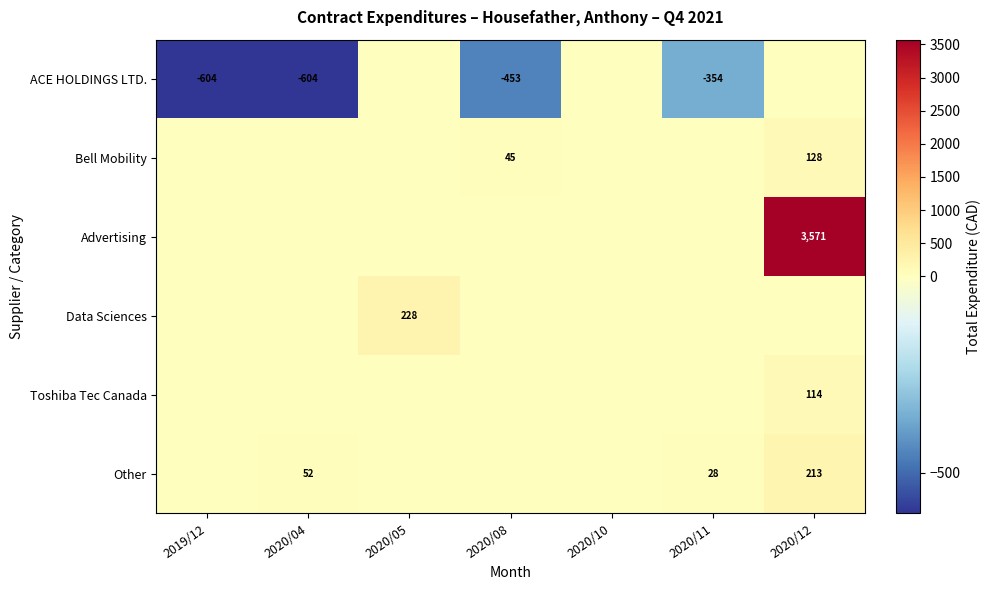

The ACE HOLDINGS LTD. series shows -354 at 2020/11. True or false?

True